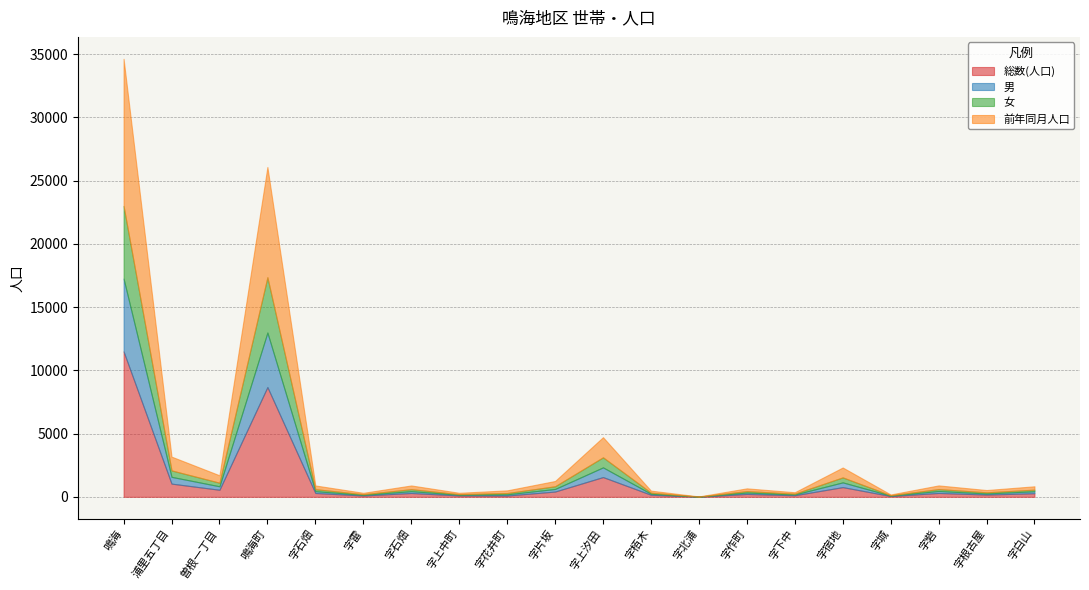

List the labels in order of 前年同月人口 value, smallest first.

字北浦, 字城, 字上中町, 字雷, 字下中, 字栢木, 字根古屋, 字花井町, 字作町, 字白山, 字砦, 字石畑, 字石畑, 字片坂, 曽根一丁目, 字宿地, 浦里五丁目, 字上汐田, 鳴海町, 鳴海